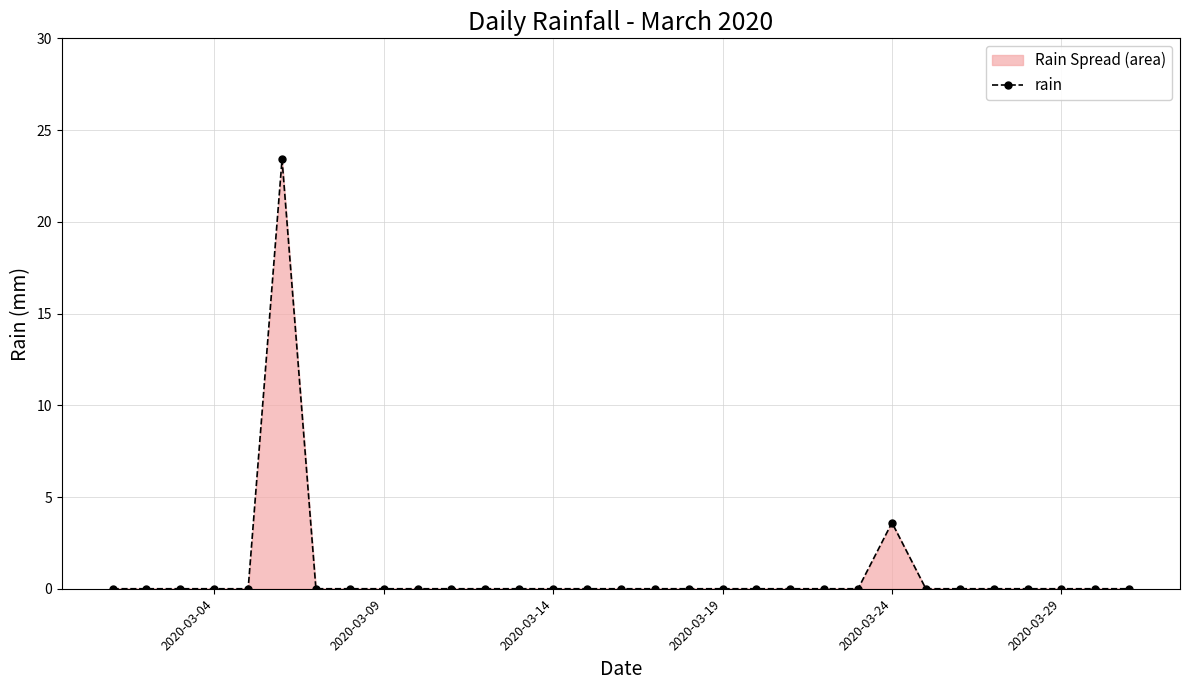

What is the greatest value displayed?

23.4